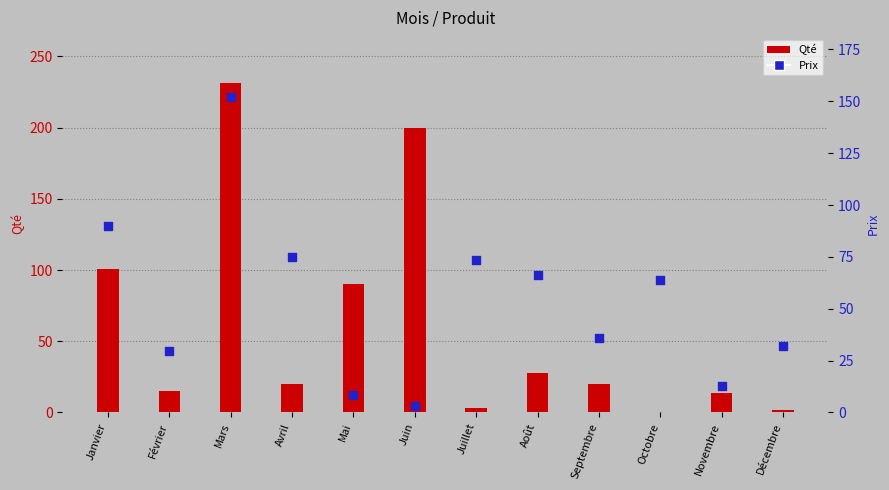

Which series contains the lowest Y value?

Qté